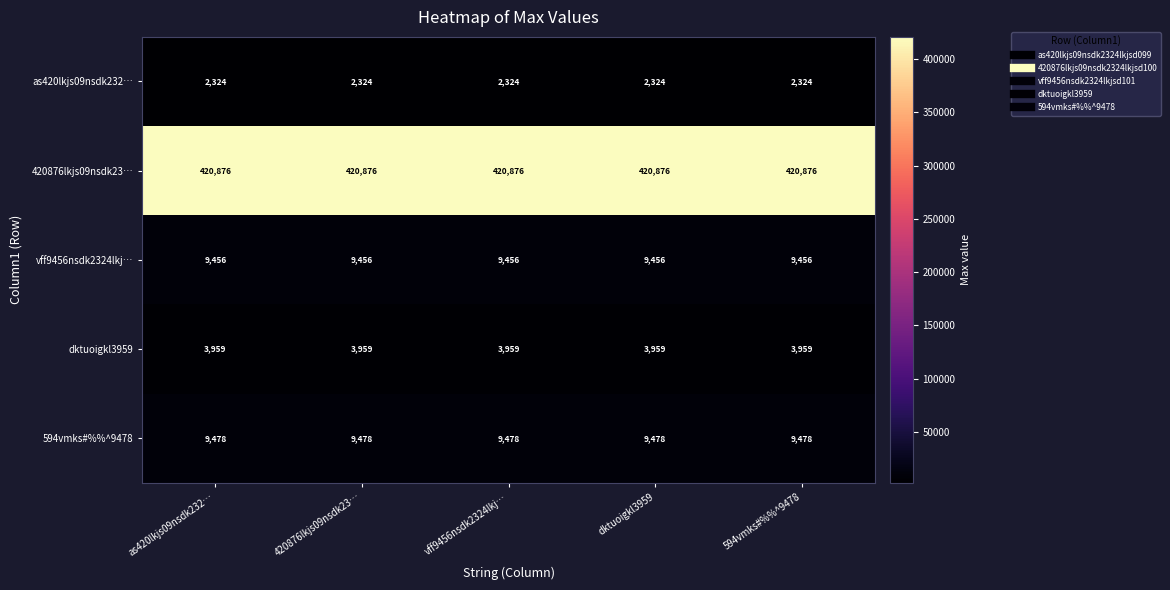

At vff9456nsdk2324lkj…, list the series in order from largest to smallest.

420876lkjs09nsdk23…, 594vmks#%%^9478, vff9456nsdk2324lkj…, dktuoigkl3959, as420lkjs09nsdk232…